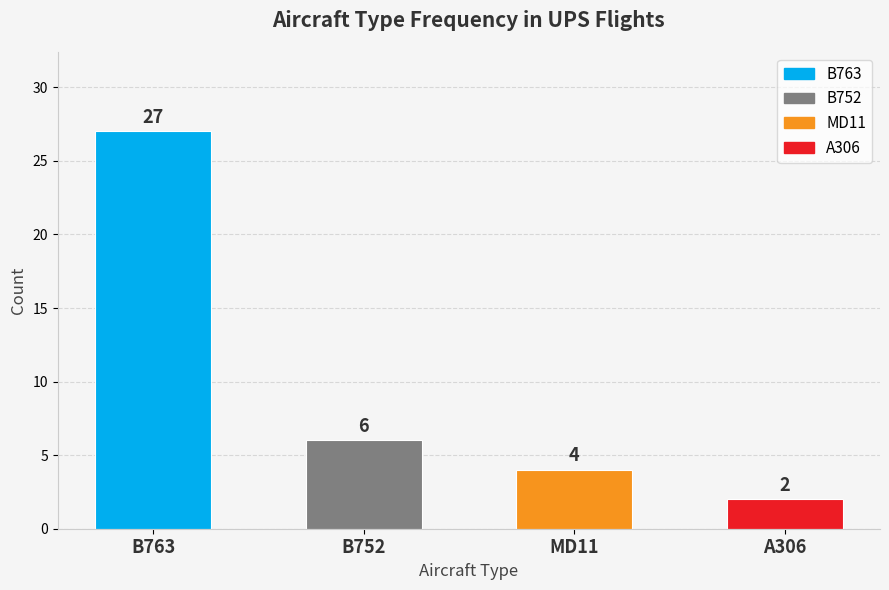

Reading left to right, what are all the values shown in this chart?

27	6	4	2